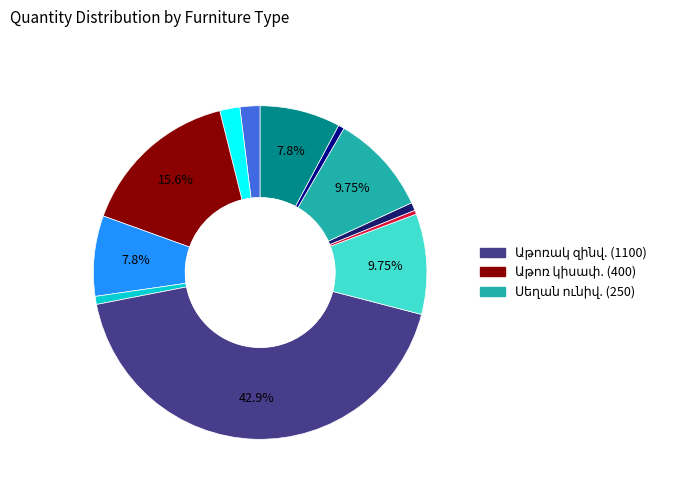

Does any single category account for the majority?

No